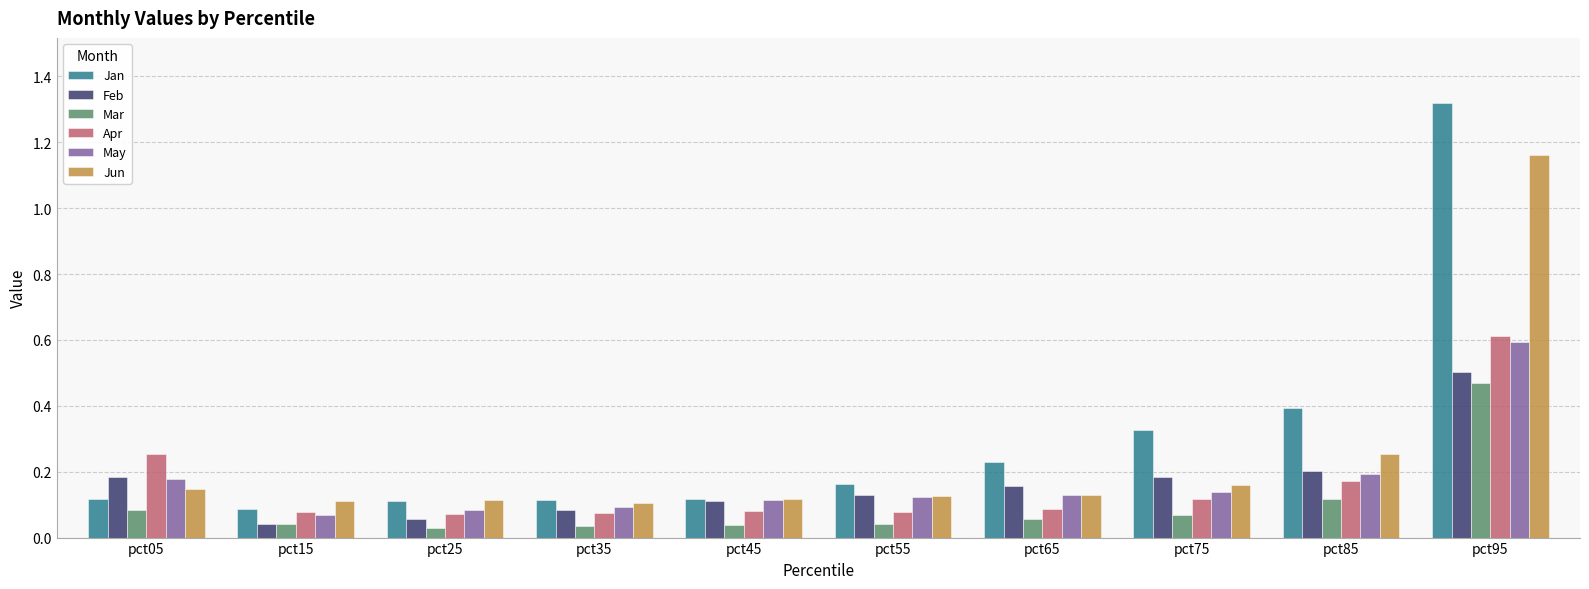

What is the sum of all Feb values?

1.6